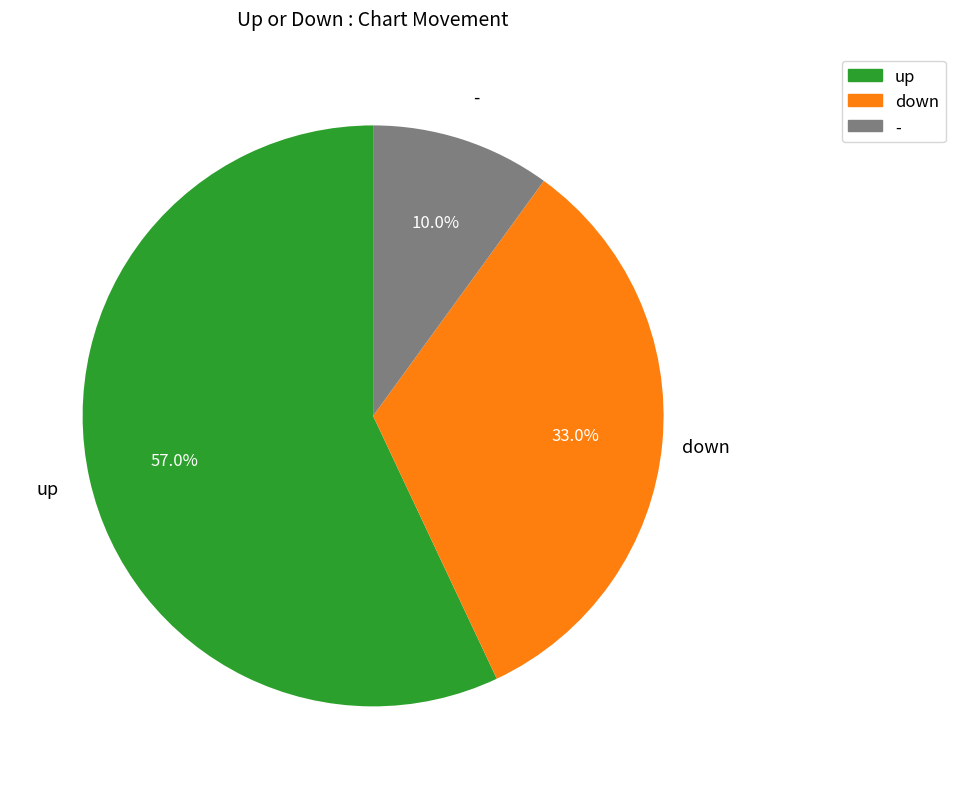

To the nearest percent, what is the average slice percentage?

33%